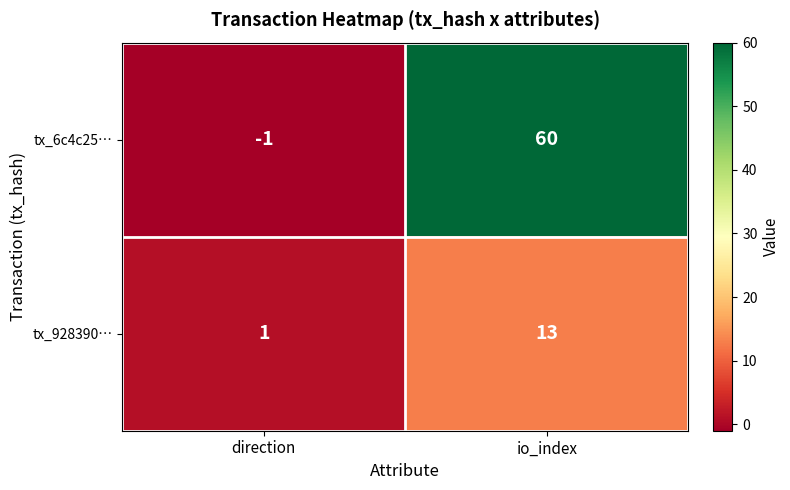

Rank the series at io_index from lowest to highest value.

tx_928390…, tx_6c4c25…